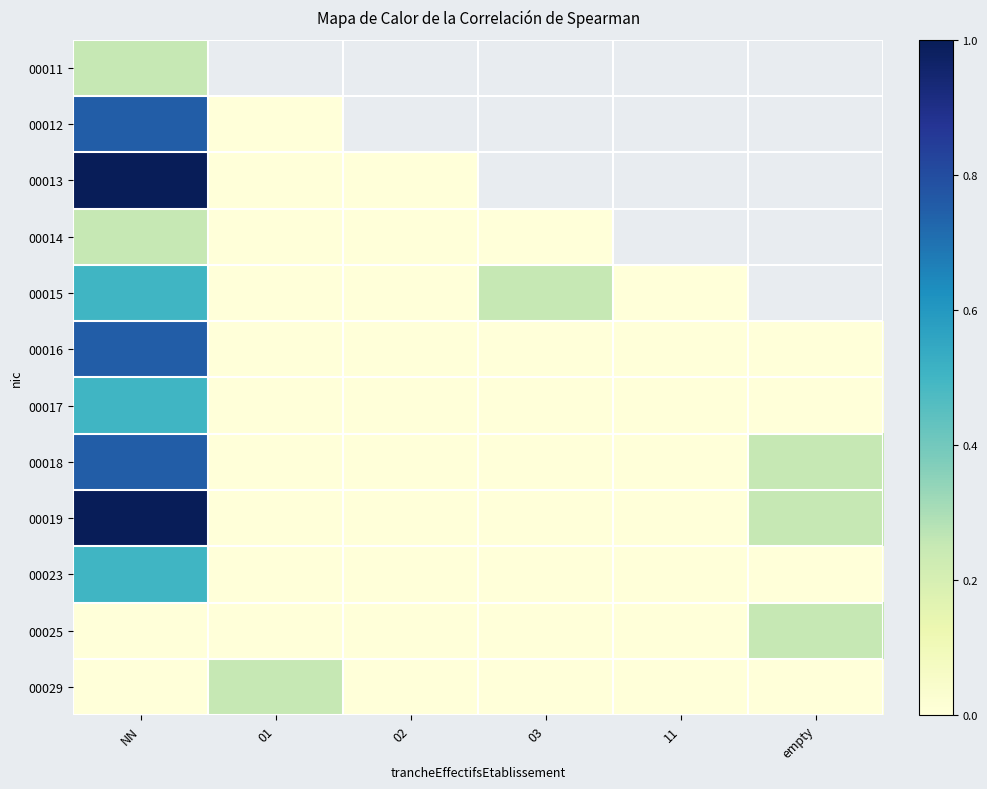

List the series in order of their peak value, highest first.

00013, 00019, 00012, 00016, 00018, 00015, 00017, 00023, 00011, 00014, 00025, 00029